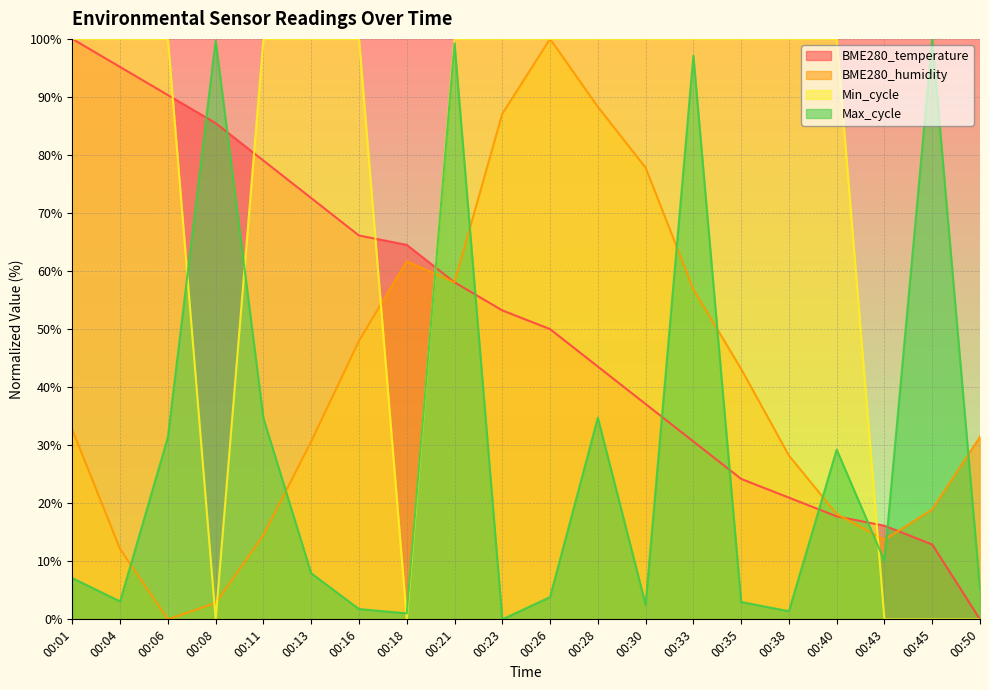

The BME280_temperature series shows 16.1 at 00:43. True or false?

True